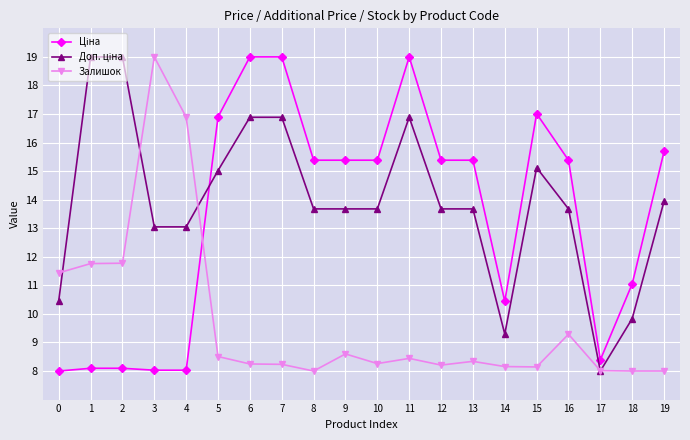

What is the value of the Залишок point at the 8th from the left?

8.2